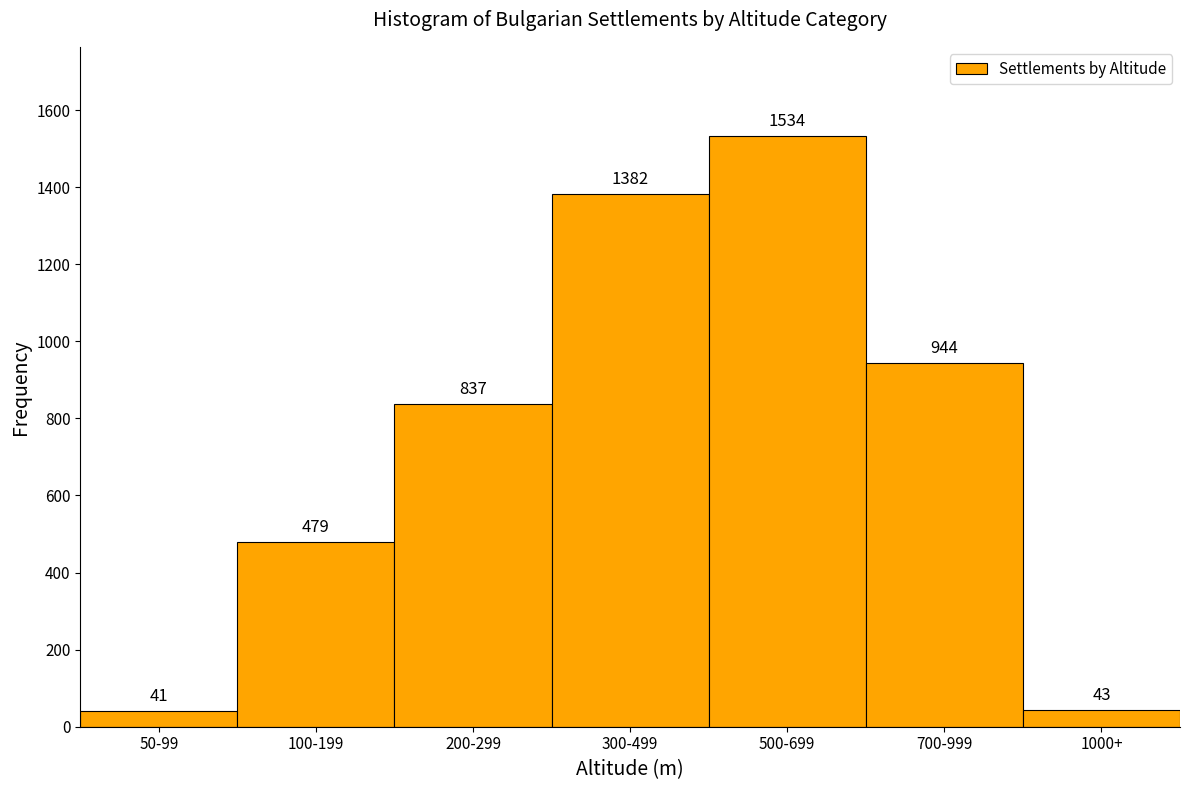

Reading left to right, transcribe all the data shown in this chart.

41	479	837	1382	1534	944	43